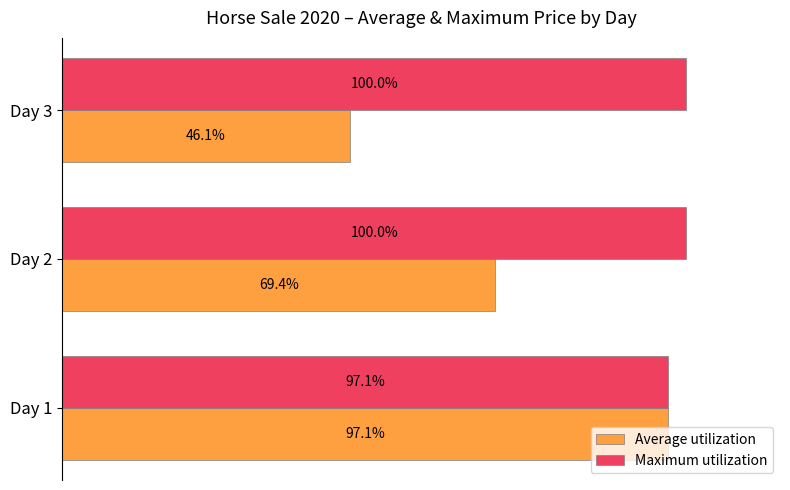

List the series in order of their peak value, lowest first.

Average utilization, Maximum utilization